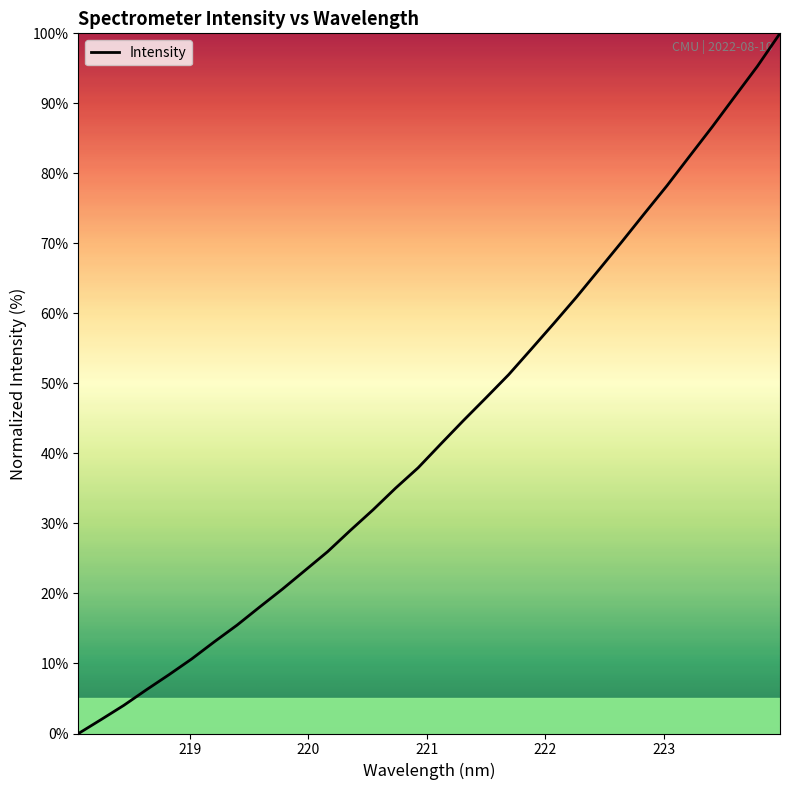

How many values are above zero?

31